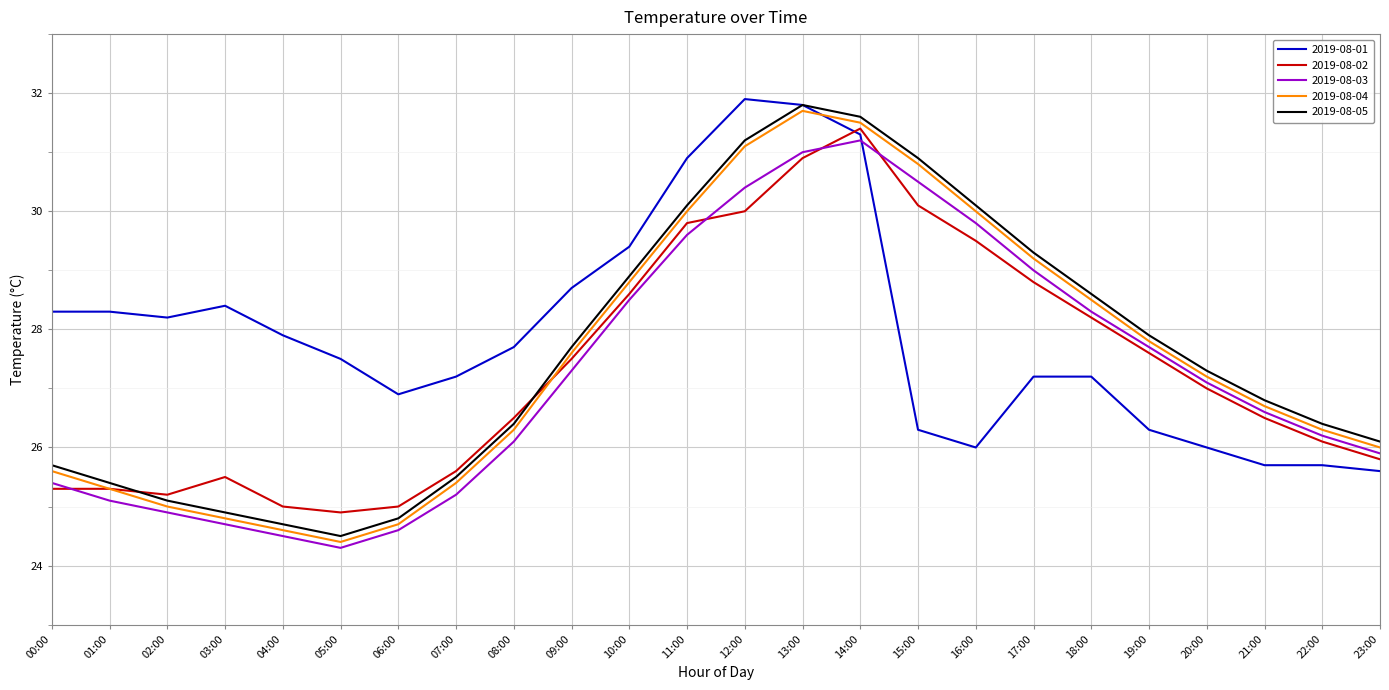

What position from the left is 00:00?

1